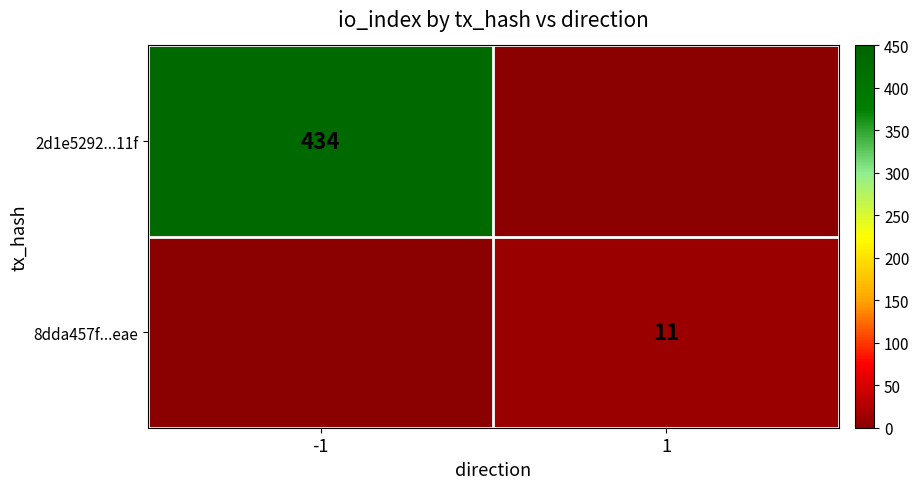

The value of 2d1e5292...11f at -1 is 601. True or false?

False